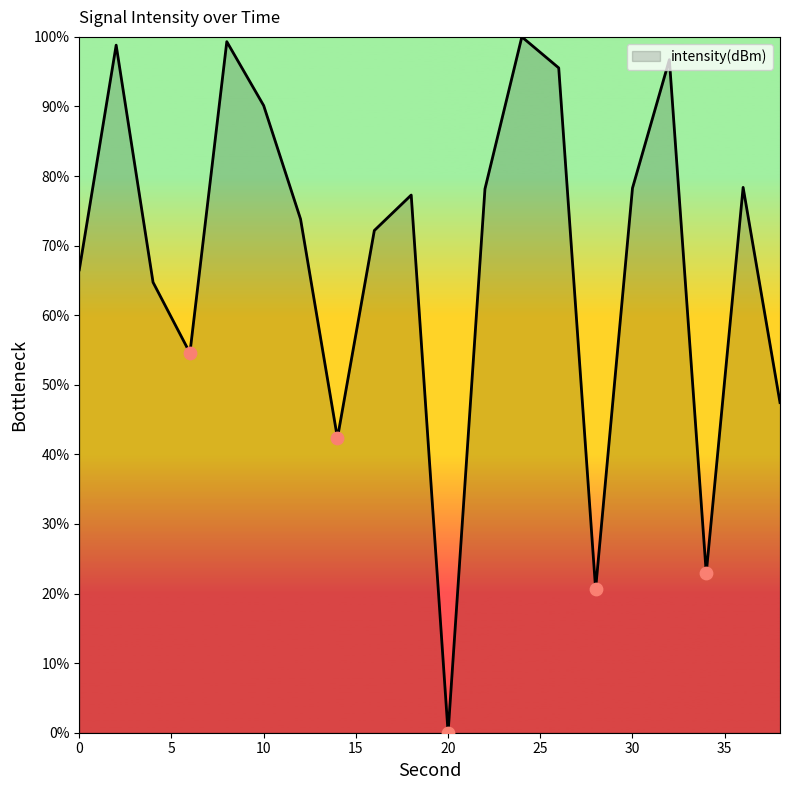

What is the difference between the maximum and minimum values?

100.0